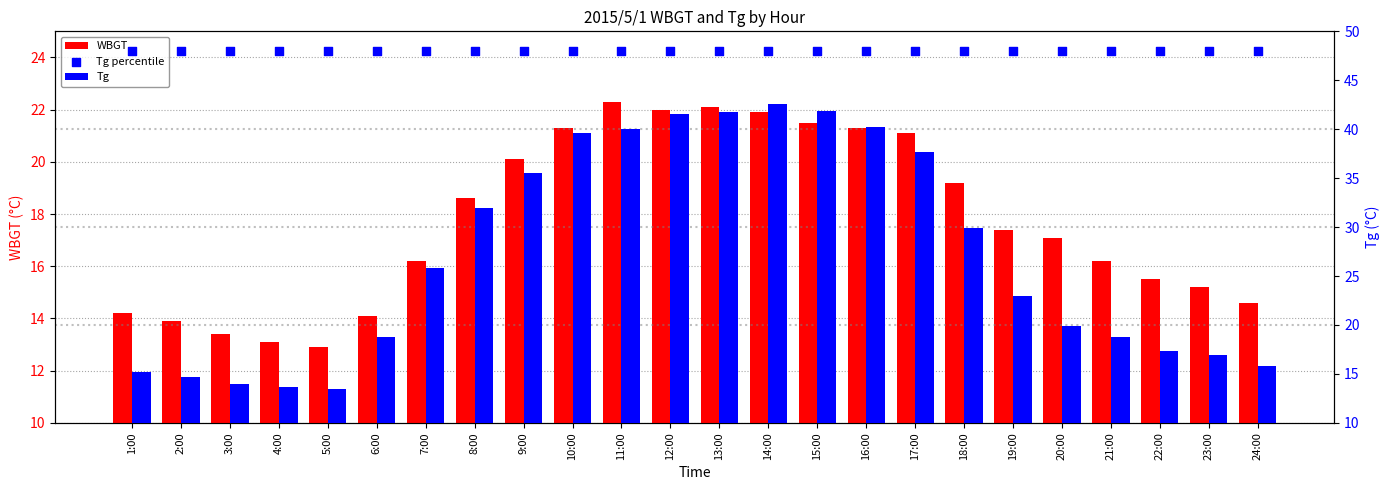

Which series has the widest spread of Y values?

Tg